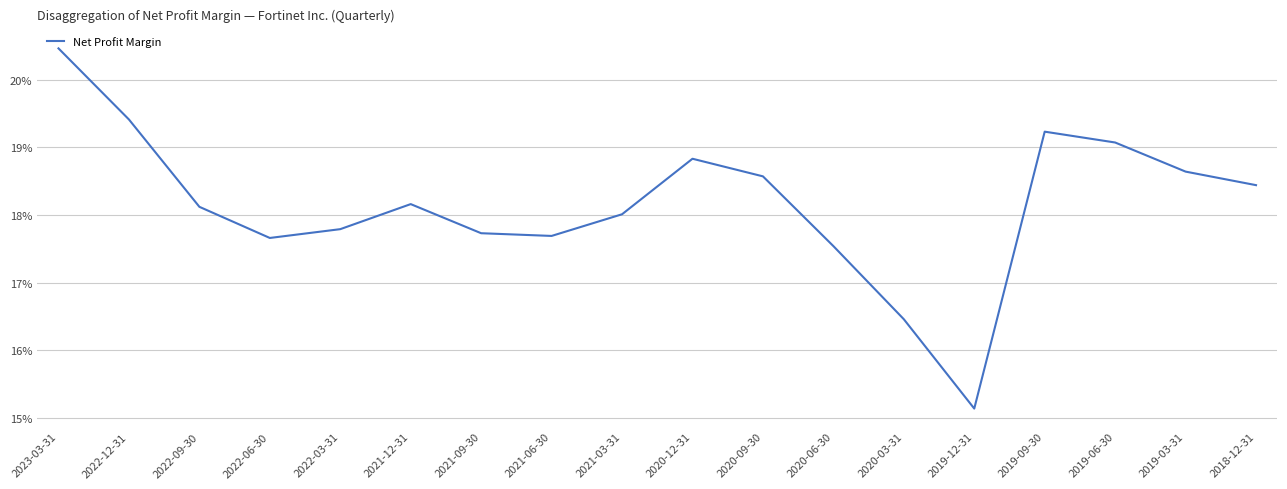

Is this an area chart (filled region under the line)?

No